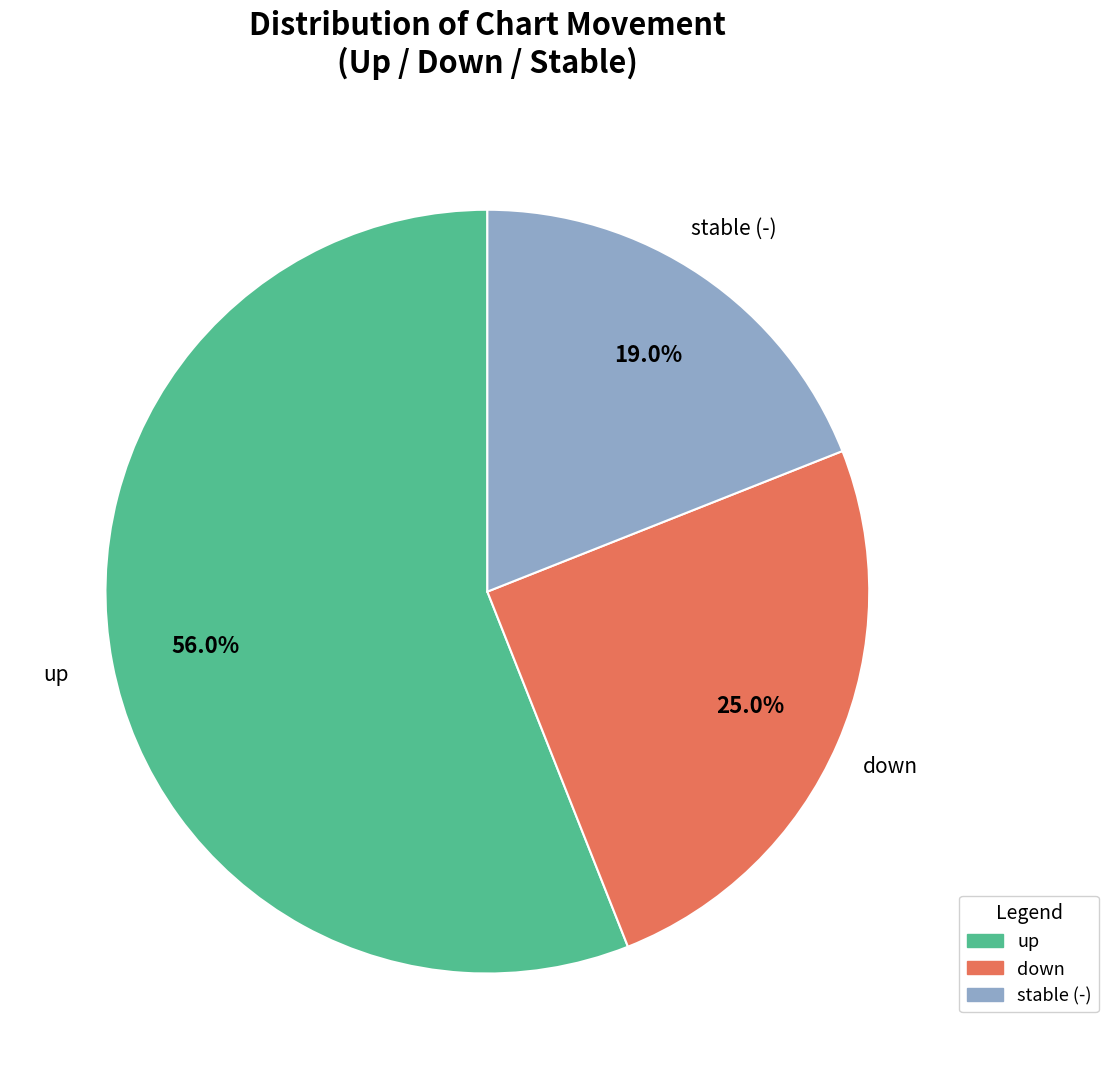

Is there any slice that represents more than half of the pie?

Yes